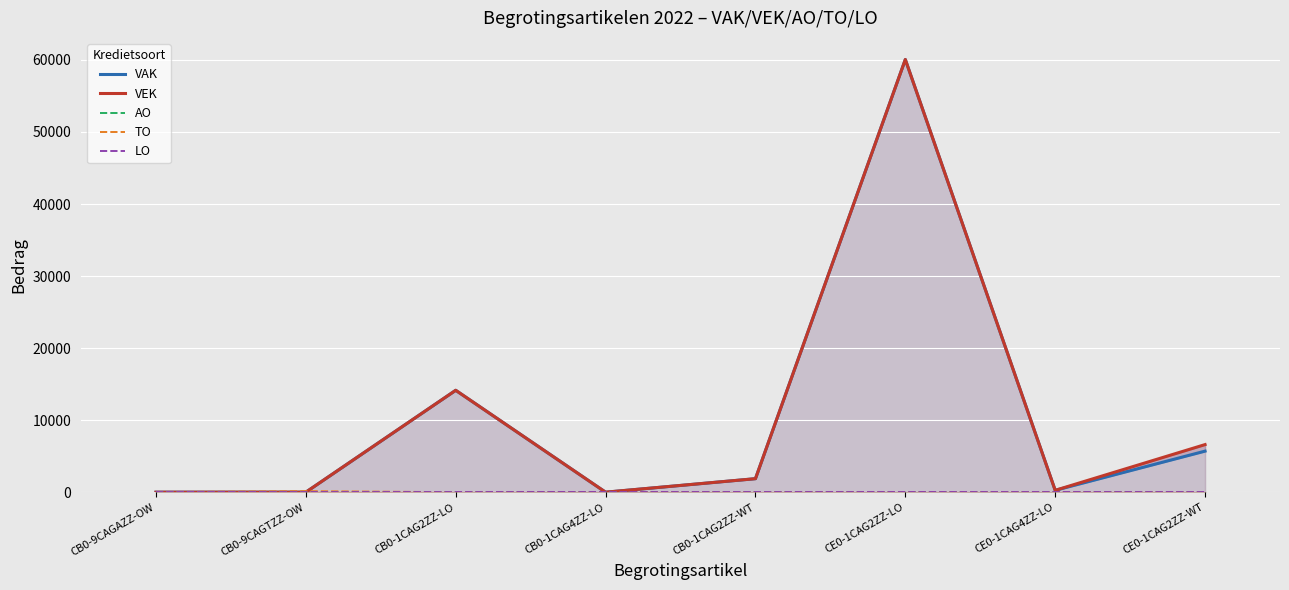

Which category has the lowest value in the LO series?

CB0-9CAGAZZ-OW